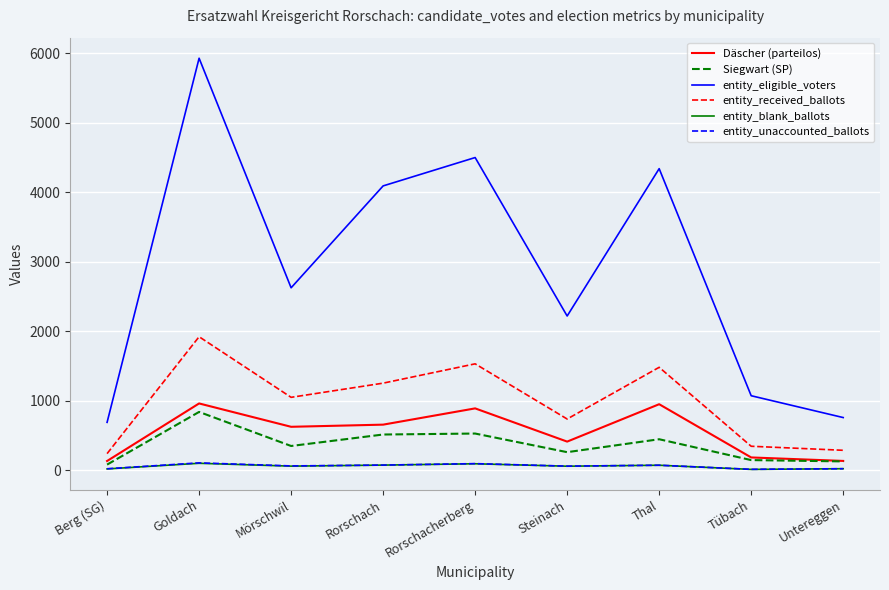

How many lines are shown in the chart?

6